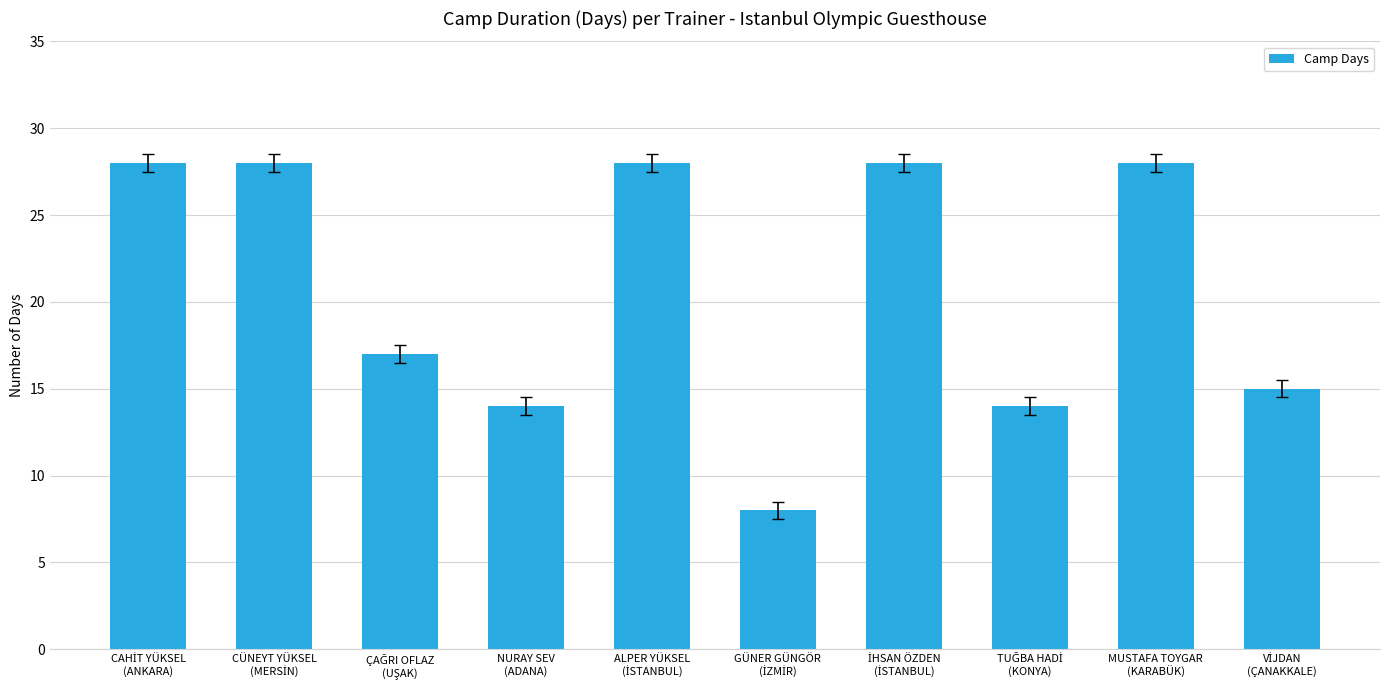

What is the sum of all values?

208